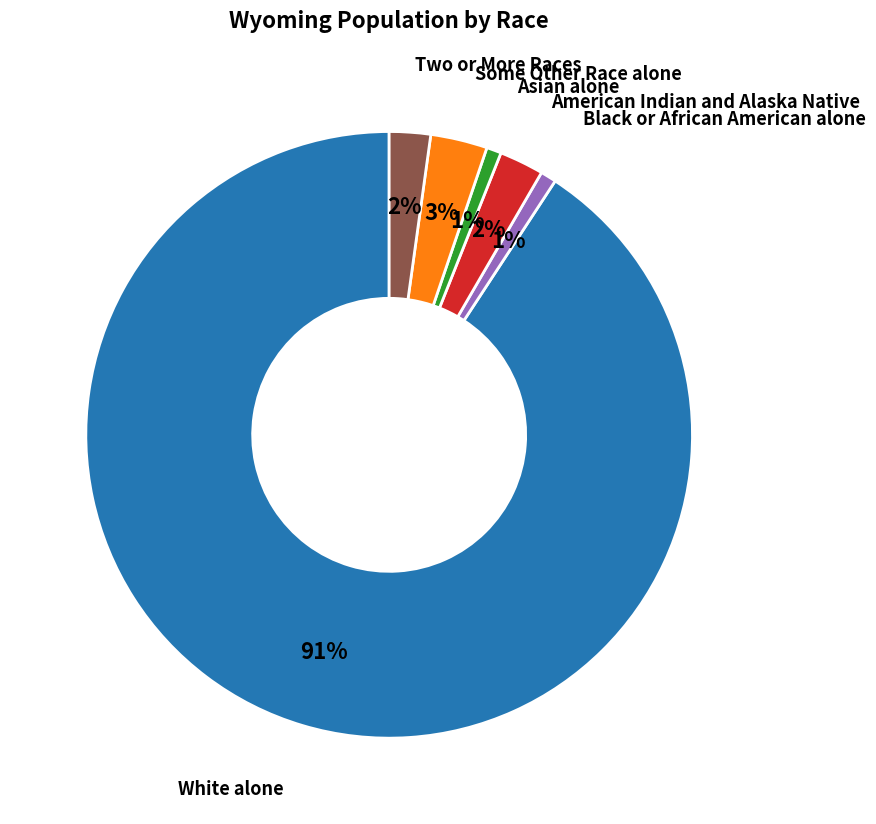

To the nearest percent, what is the average slice percentage?

17%